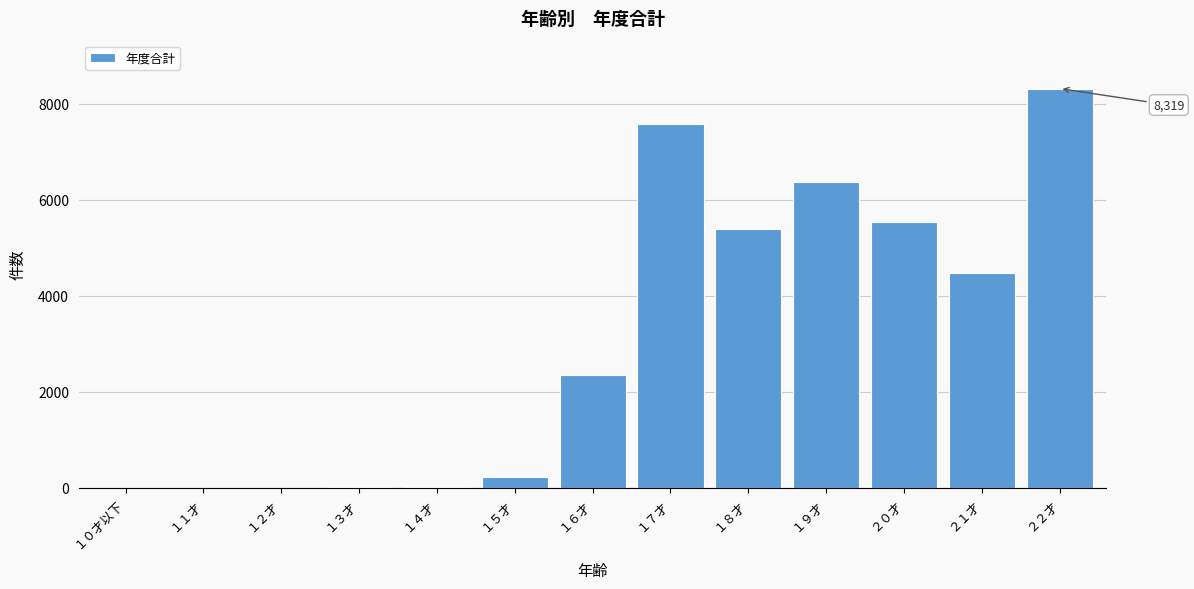

Which category has the highest value across all series?

２２才